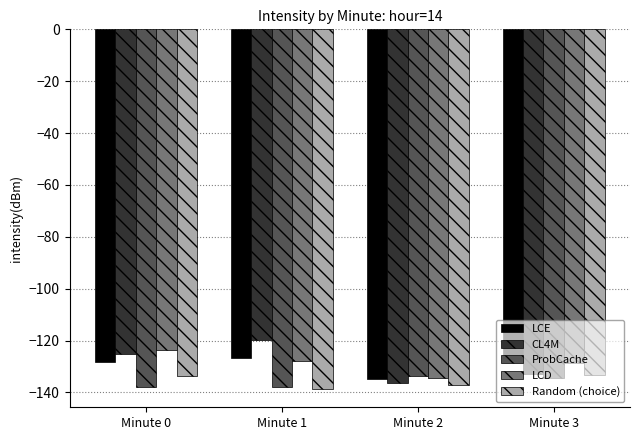

Does the chart contain any negative values?

Yes